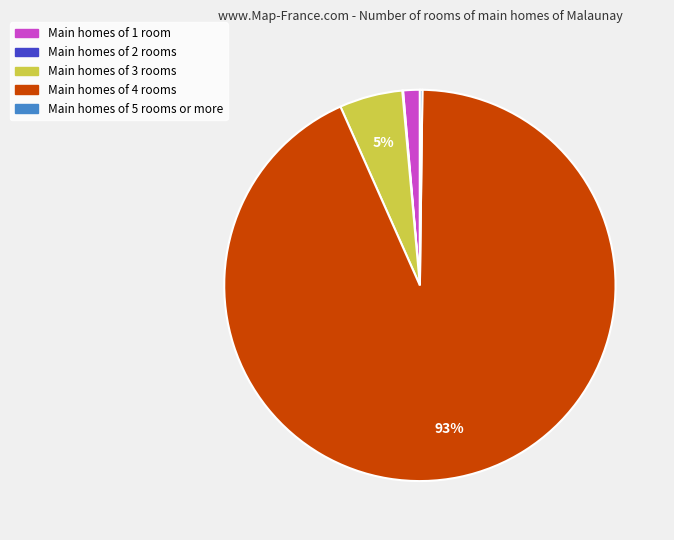

Does any single category account for the majority?

Yes